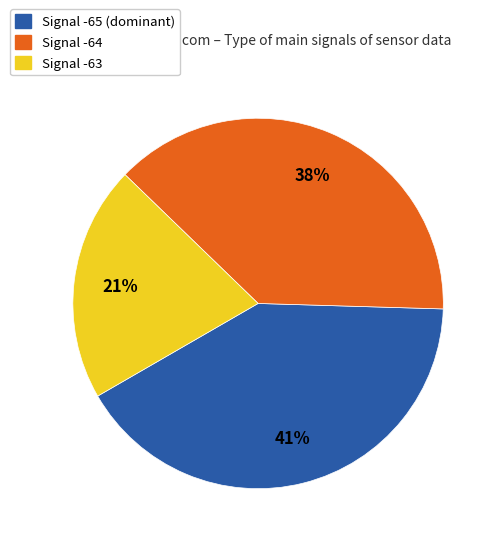

Is there a majority slice in this chart?

No